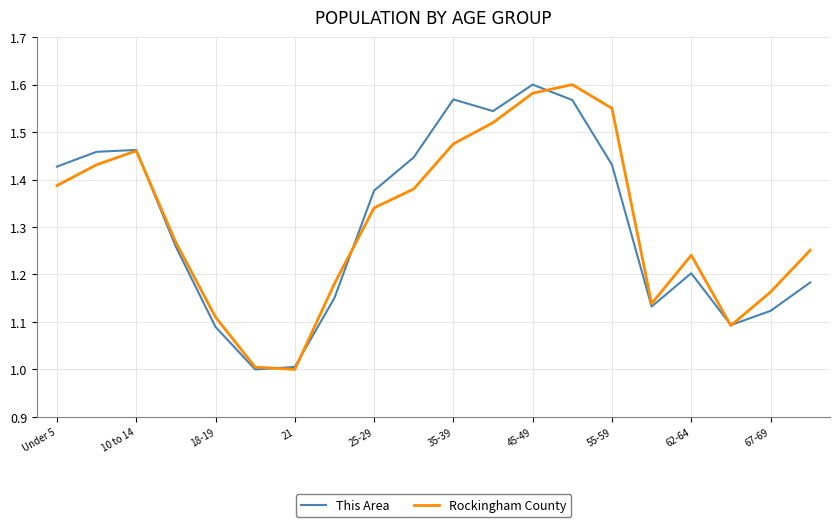

What is the value of the Rockingham County point at the 4th from the left?

1.3